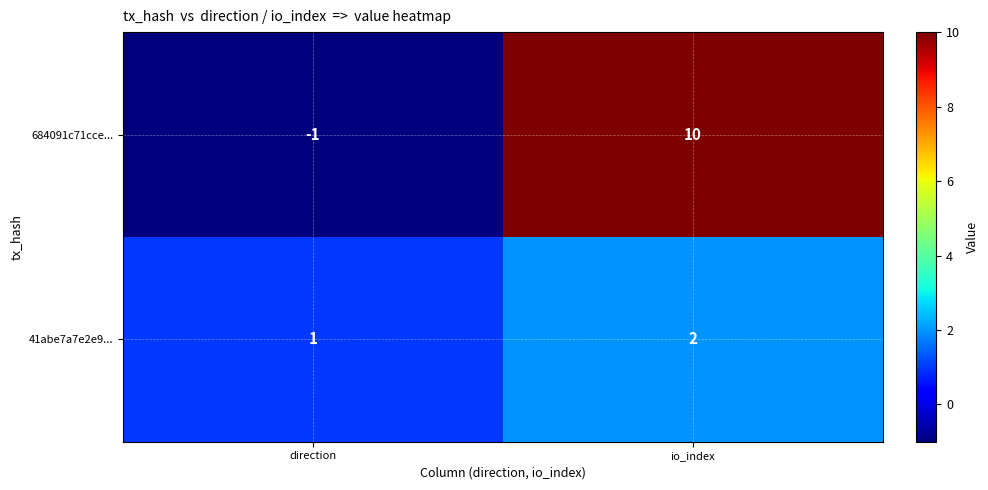

What is the difference between the 684091c71cce... values at io_index and direction?

11